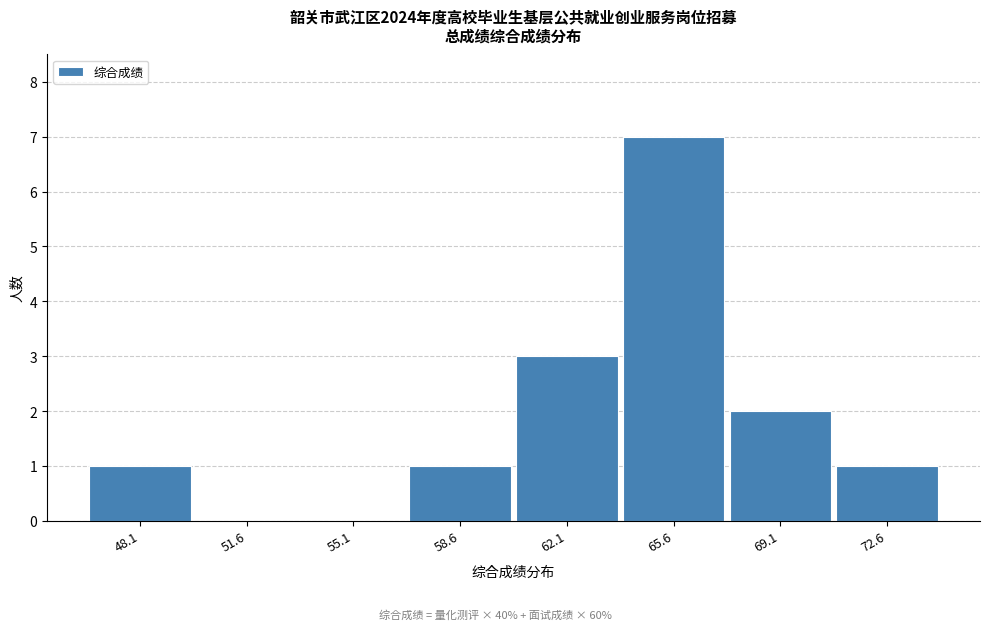

Reading left to right, transcribe all the data shown in this chart.

48.1=1	51.6=0	55.1=0	58.6=1	62.1=3	65.6=7	69.1=2	72.6=1